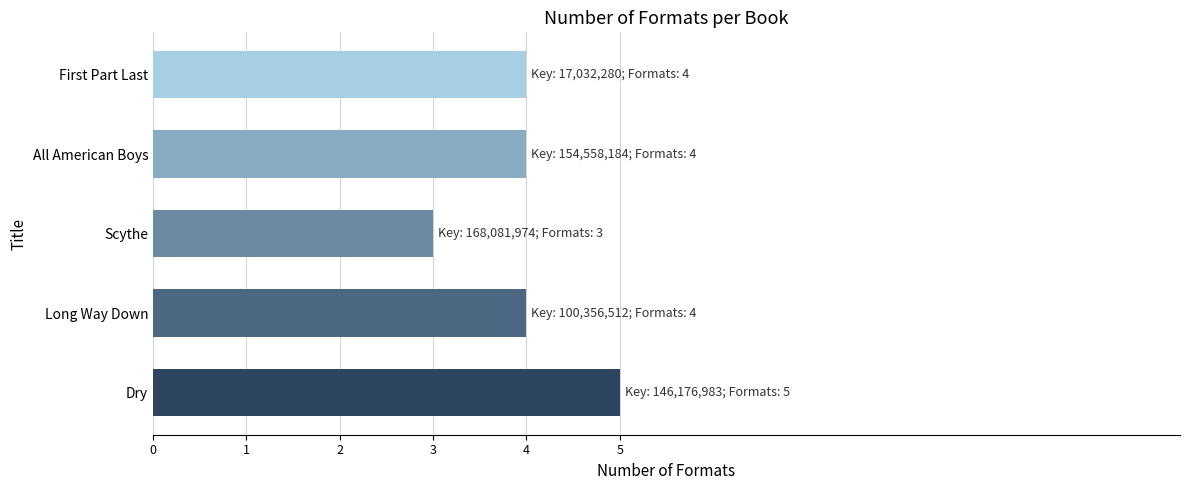

True or false: the data shows 8 at Dry.

False